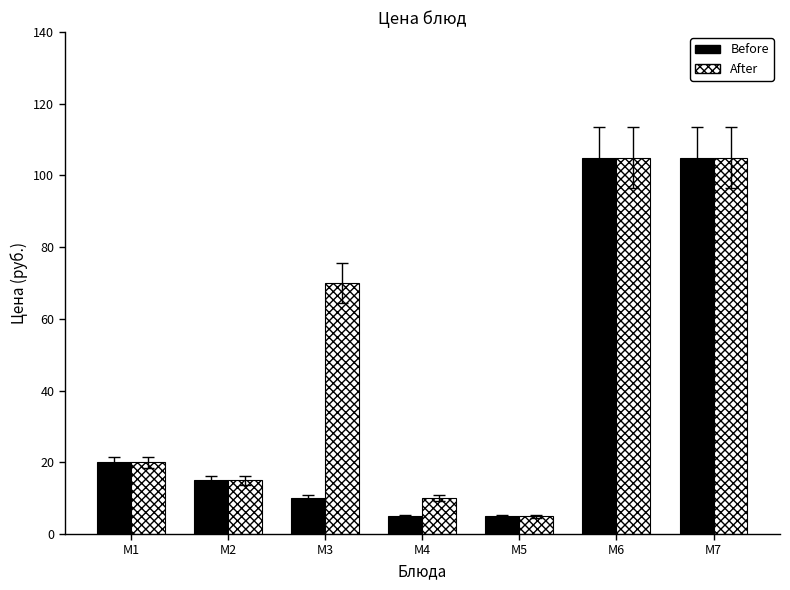

Between M4 and M6, which series saw the biggest shift?

Before